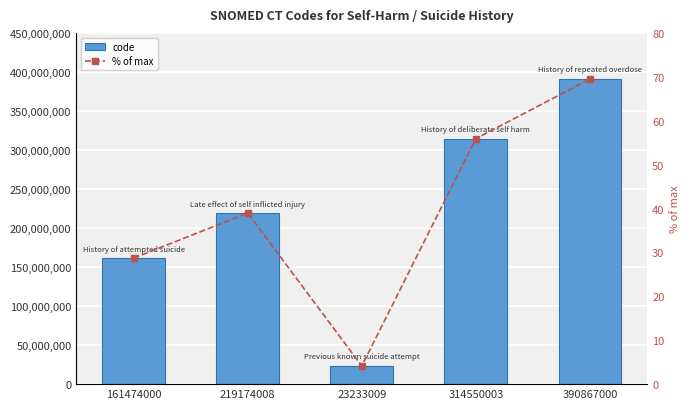

Is it true that % of max equals 12.9 at 161474000?

False